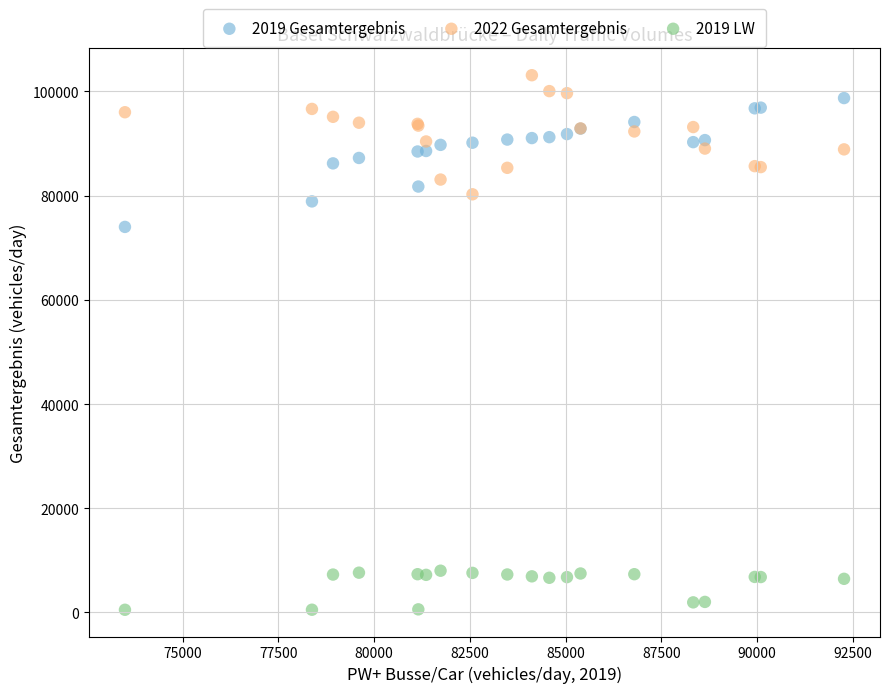

Which series reaches the minimum Y coordinate?

2019 LW